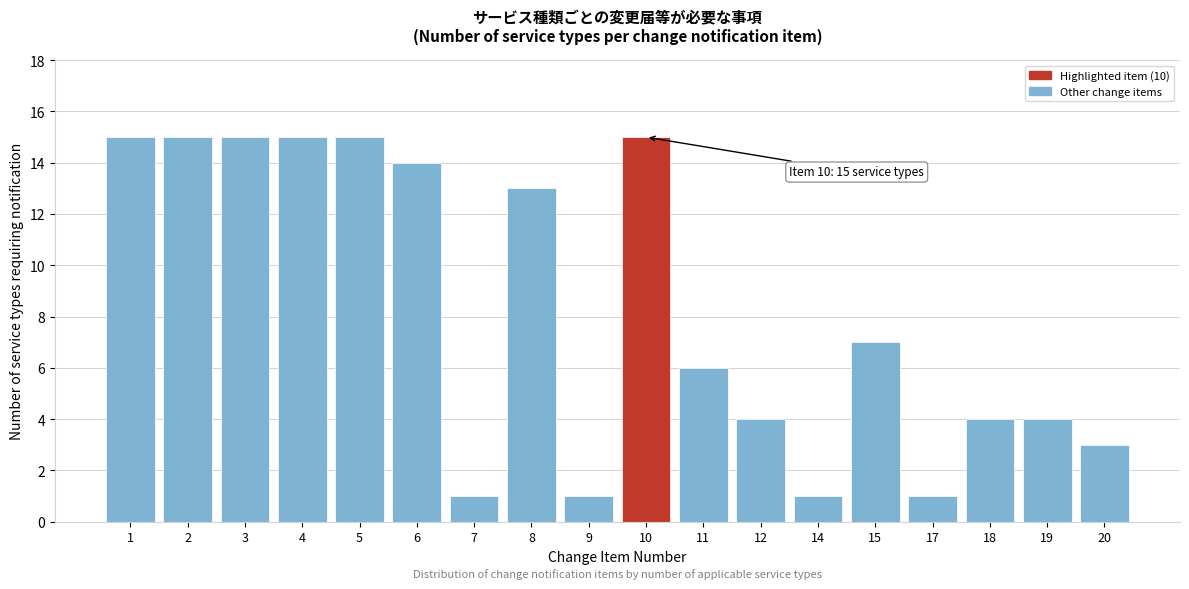

Reading left to right, extract all data points from this chart.

15	15	15	15	15	14	1	13	1	15	6	4	1	7	1	4	4	3